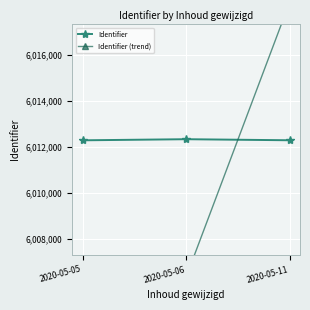

Reading left to right, list all the values displayed in this chart.

Identifier: 6012287.0	6012335.0	6012289.0
Identifier (trend): 6000262.4	6006322.7	6018301.3